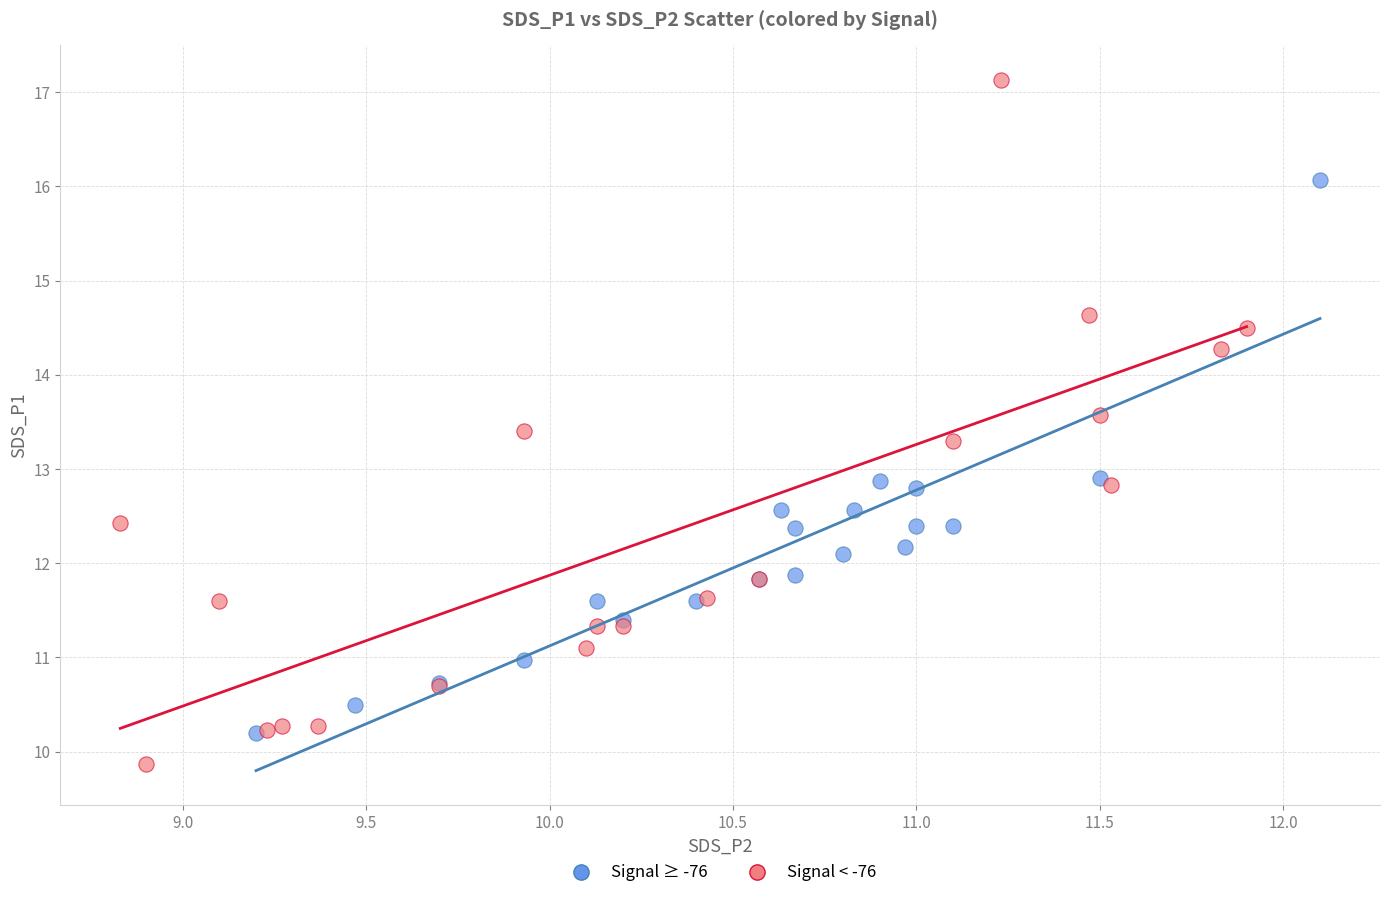

Which series has the largest Y range (max minus min)?

Signal < -76